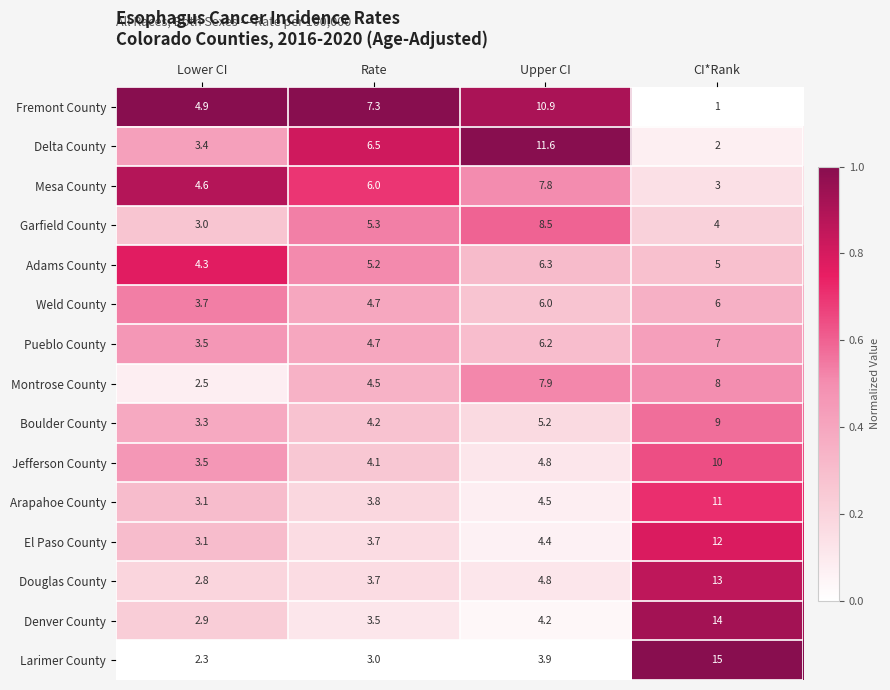

At which category is the sum across all series the highest?

CI*Rank